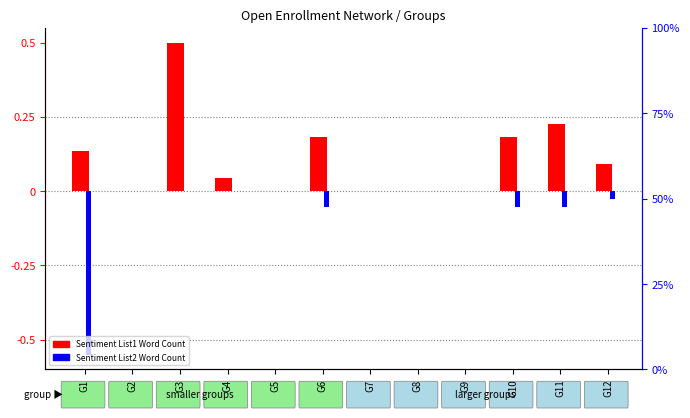

Reading left to right, transcribe all the data shown in this chart.

Sentiment List1 Word Count: G1=0.1	G2=0.0	G3=0.5	G4=0.0	G5=0.0	G6=0.2	G7=0.0	G8=0.0	G9=0.0	G10=0.2	G11=0.2	G12=0.1
Sentiment List2 Word Count: G1=-0.6	G2=0.0	G3=0.0	G4=0.0	G5=0.0	G6=-0.1	G7=0.0	G8=0.0	G9=0.0	G10=-0.1	G11=-0.1	G12=-0.0